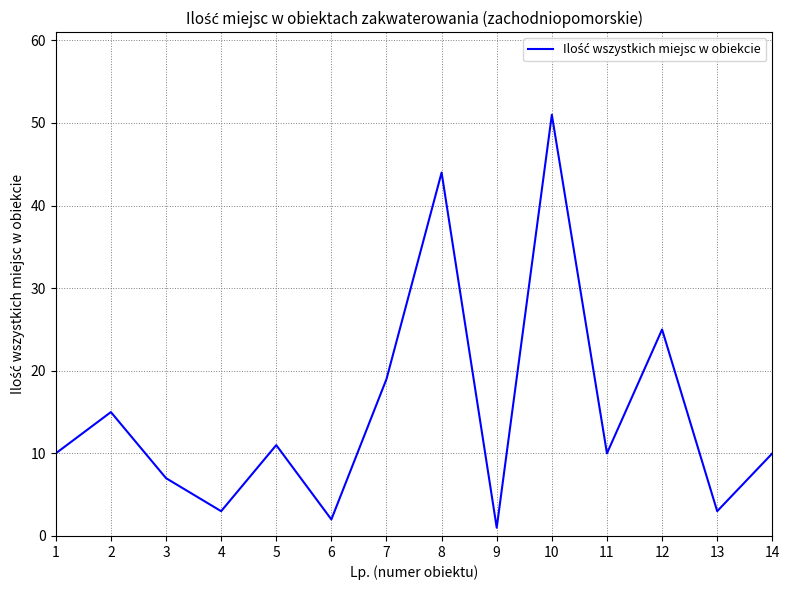

Reading left to right, extract all data points from this chart.

10	15	7	3	11	2	19	44	1	51	10	25	3	10